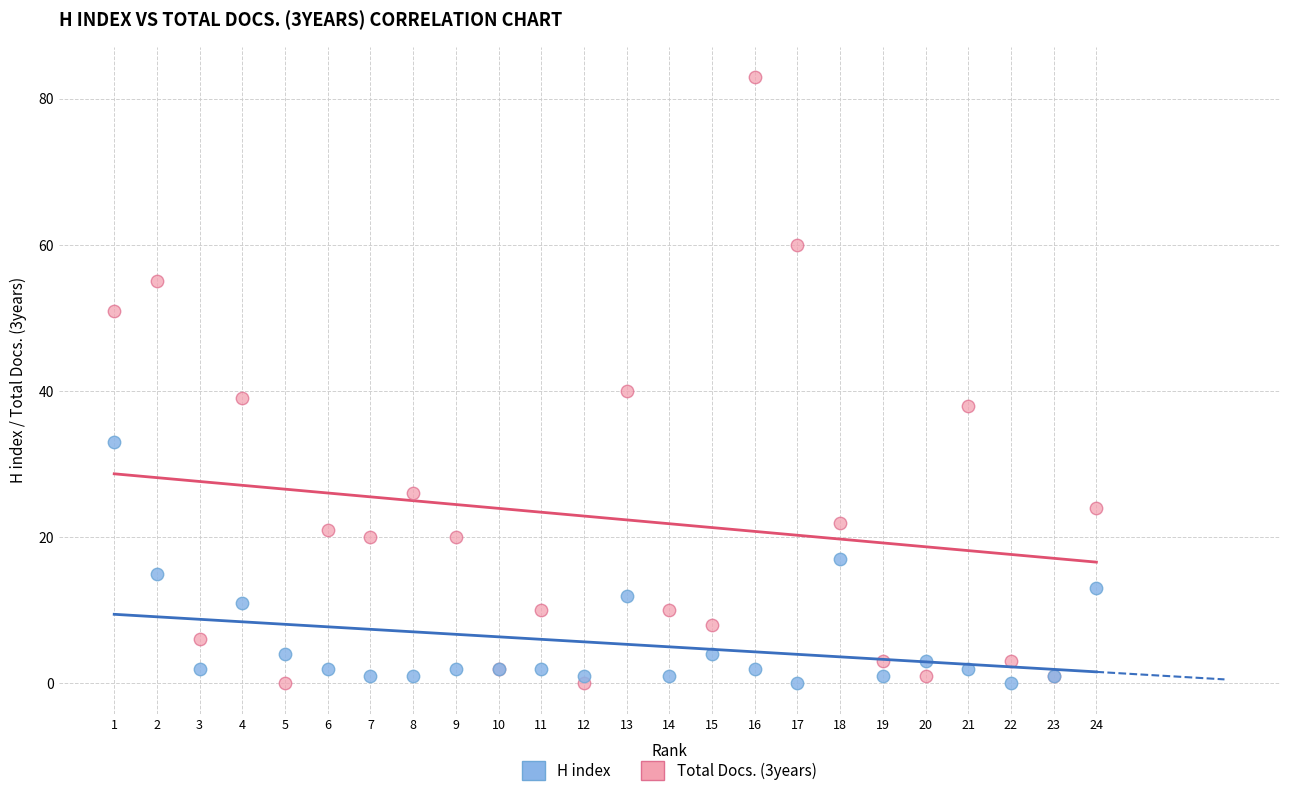

Which series has the largest Y range (max minus min)?

Total Docs. (3years)